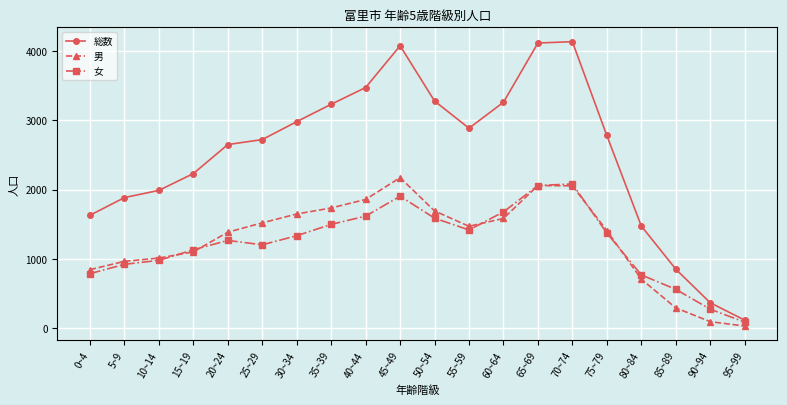

Which series changed the most between 5~9 and 80~84?

総数